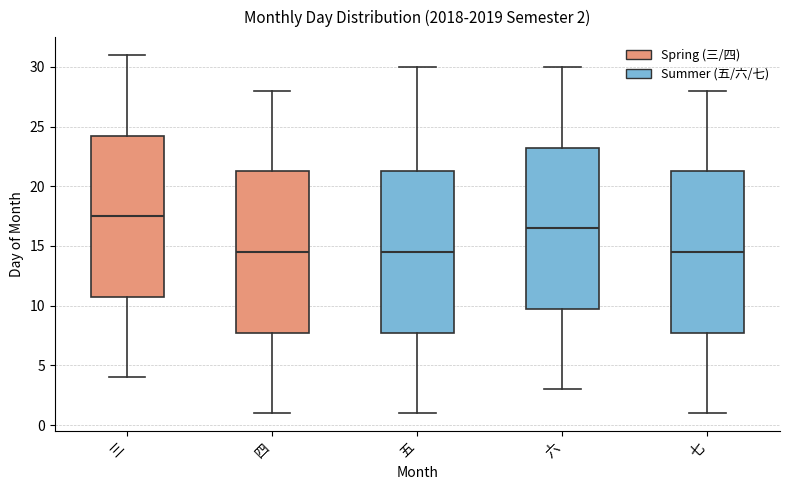

Which box has the highest median line?

三